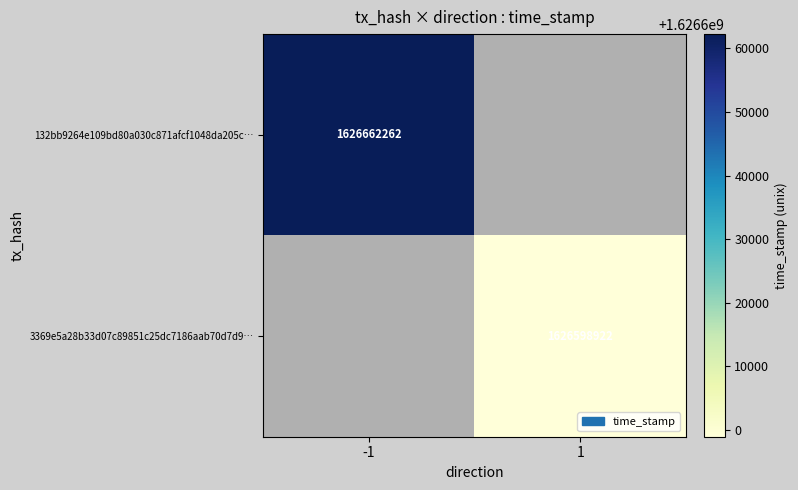

Is it true that 132bb9264e109bd80a030c871afcf1048da205c… equals 1626662262 at -1?

True